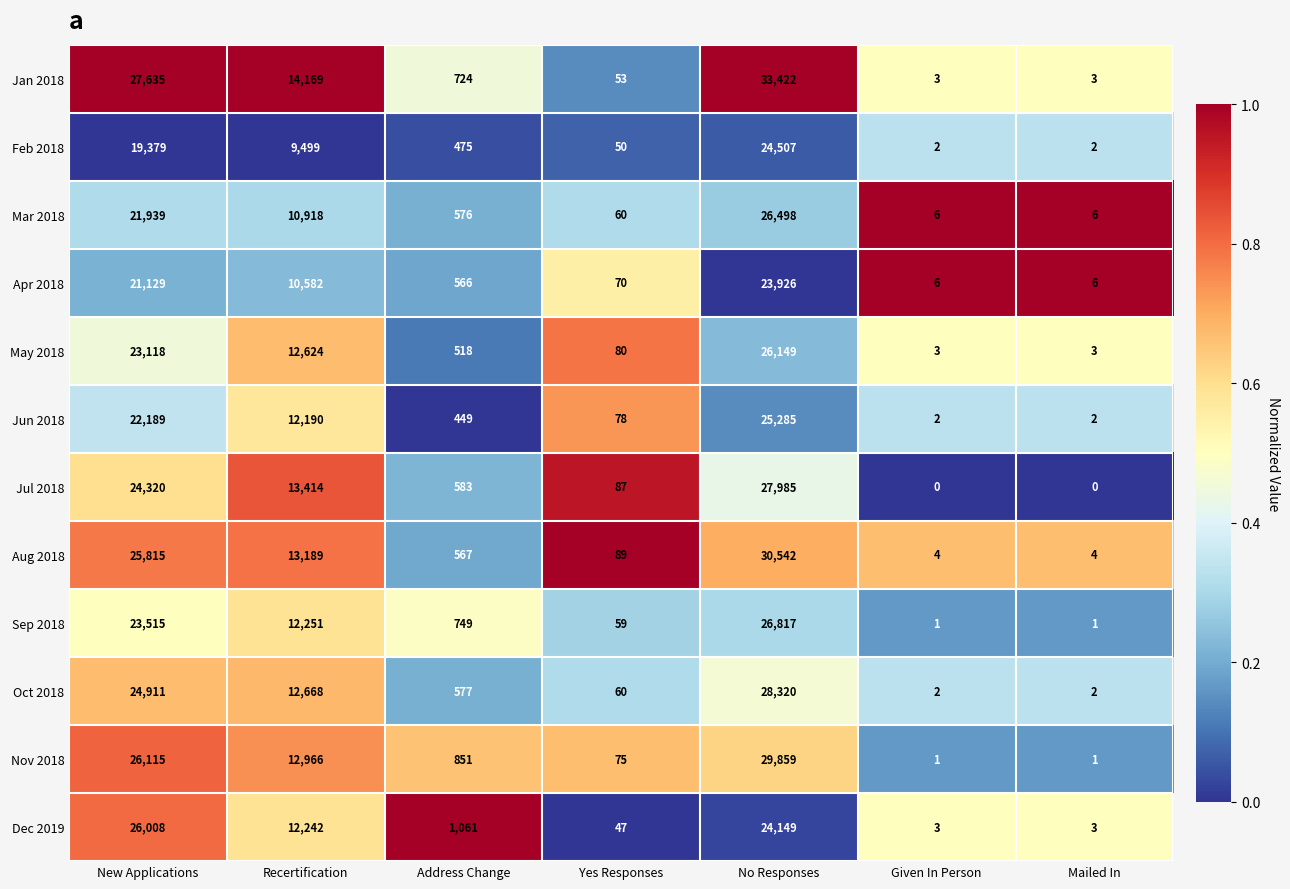

List the series in order of their peak value, lowest first.

Apr 2018, Feb 2018, Jun 2018, Dec 2019, May 2018, Mar 2018, Sep 2018, Jul 2018, Oct 2018, Nov 2018, Aug 2018, Jan 2018